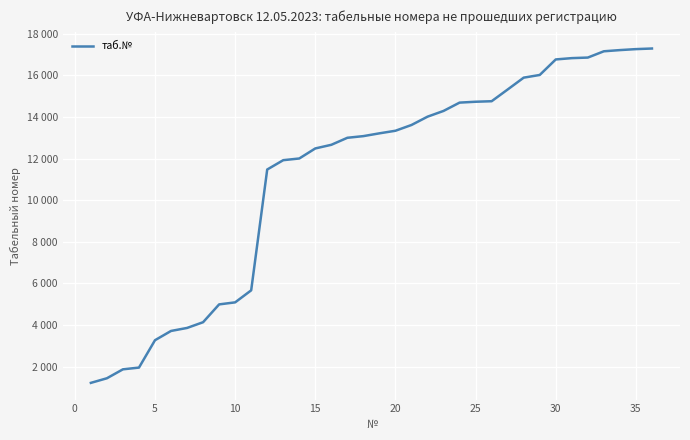

Does the chart display data point markers on the line(s)?

No